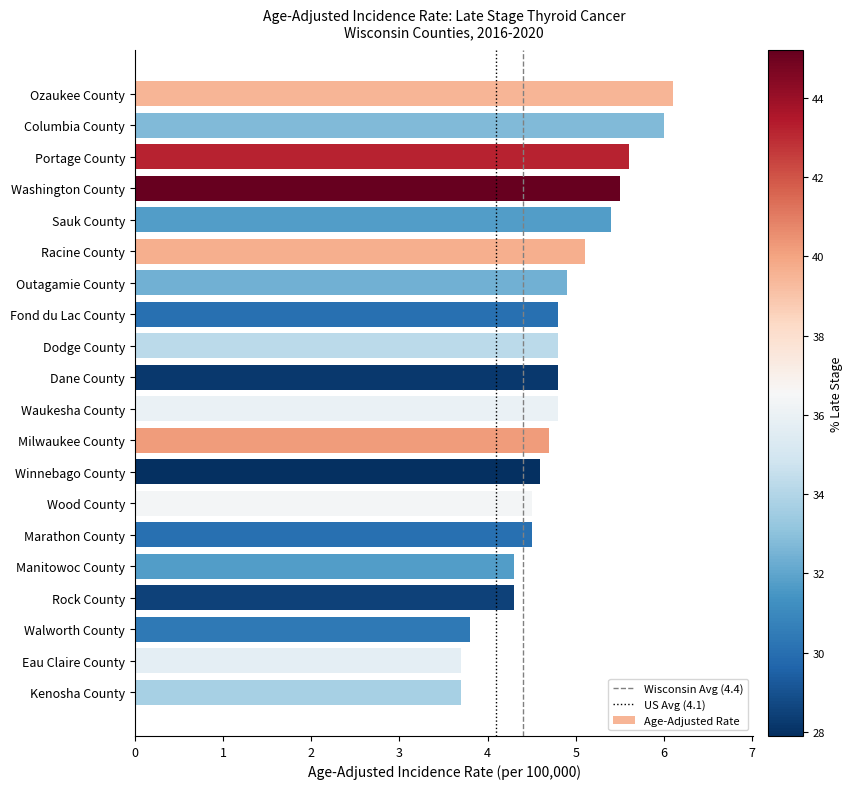

What is the label of the 18th bar from the top?

Walworth County